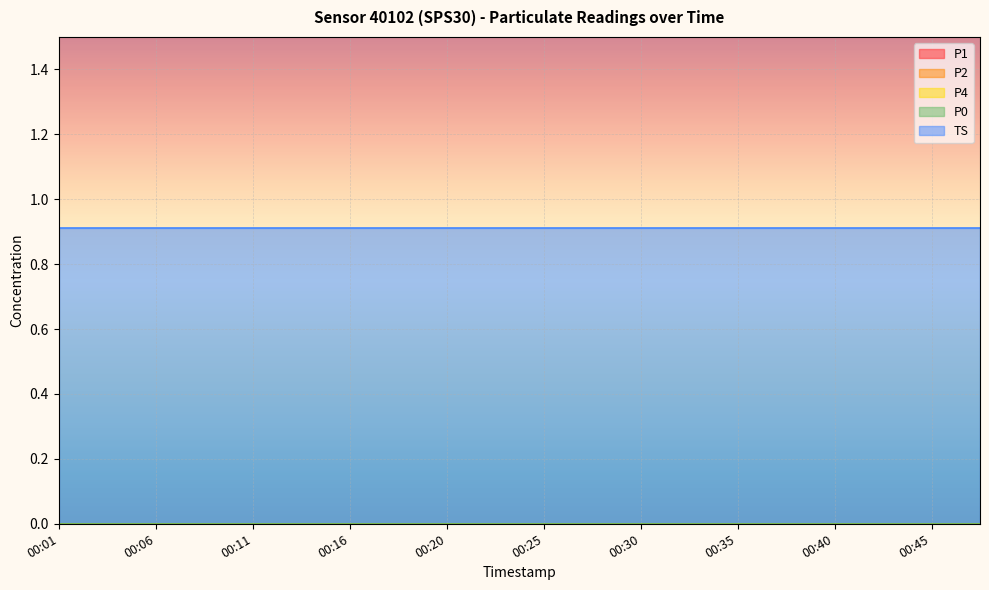

True or false: P2 and P4 cross at least once.

False